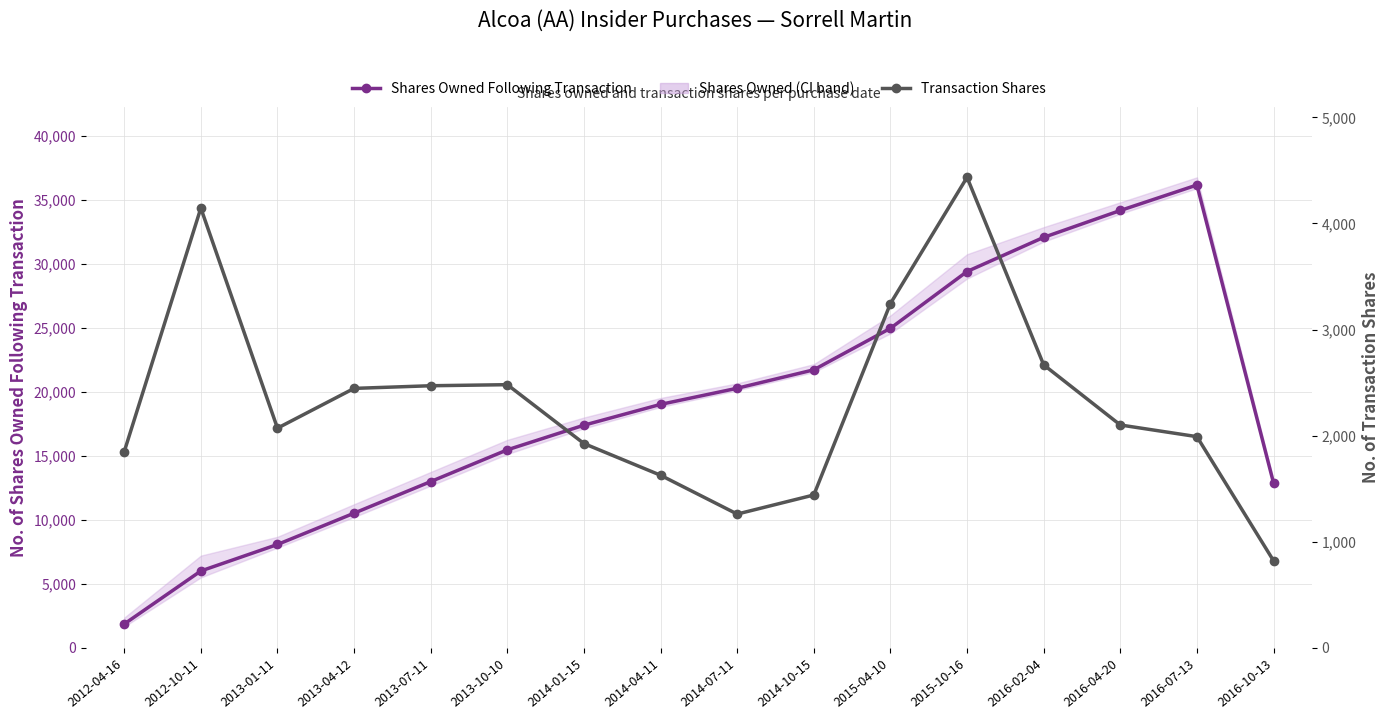

Which series has the widest spread of values?

Shares Owned Following Transaction